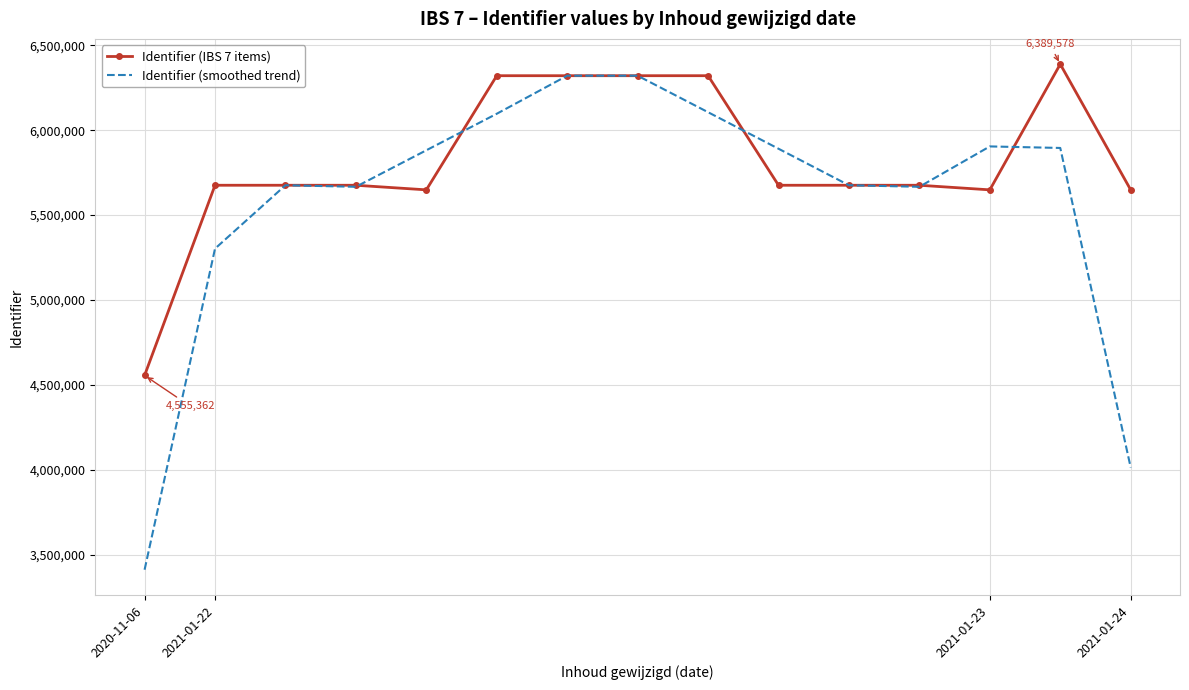

Which series has the largest range (max minus min)?

Identifier (smoothed trend)